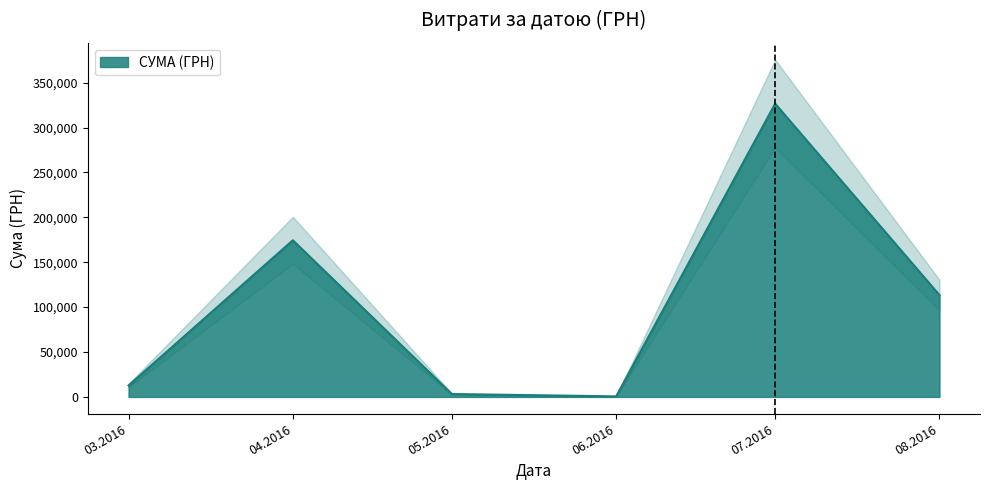

How many distinct data groups are displayed?

1